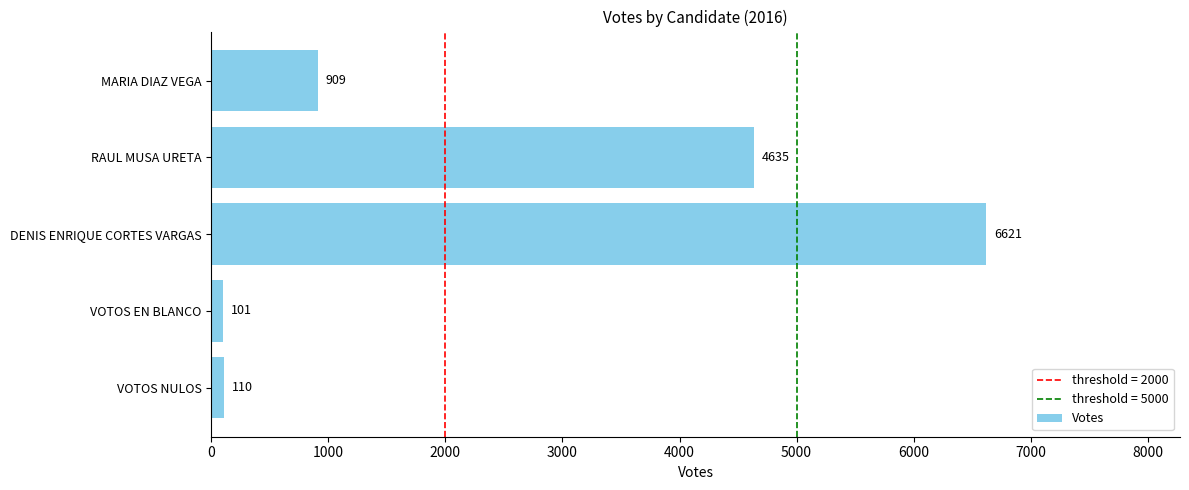

Is it true that the value at RAUL MUSA URETA is 4635?

True